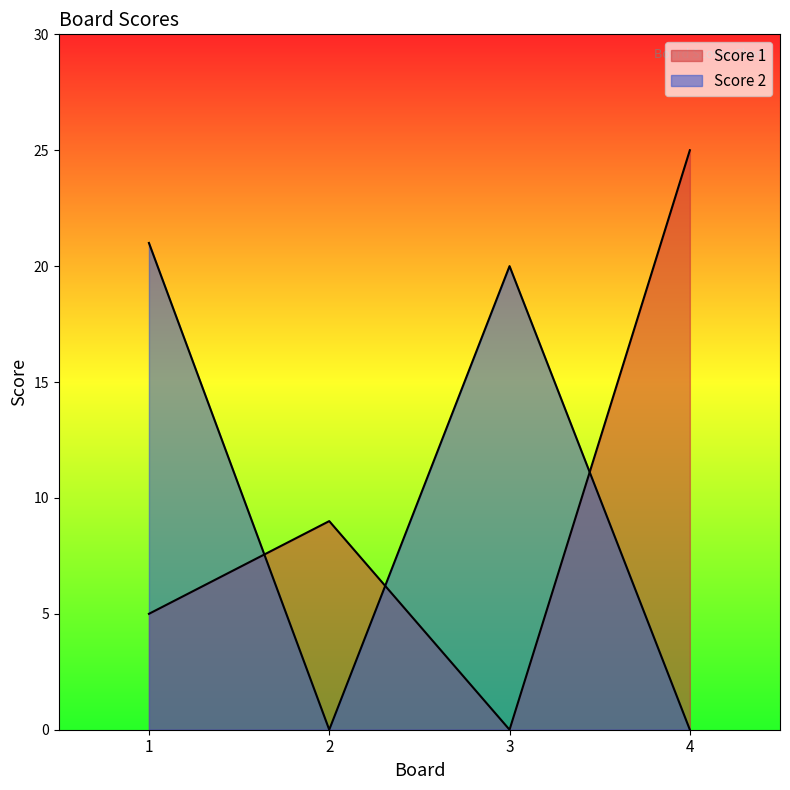

List the series in order of their peak value, lowest first.

Score 2, Score 1